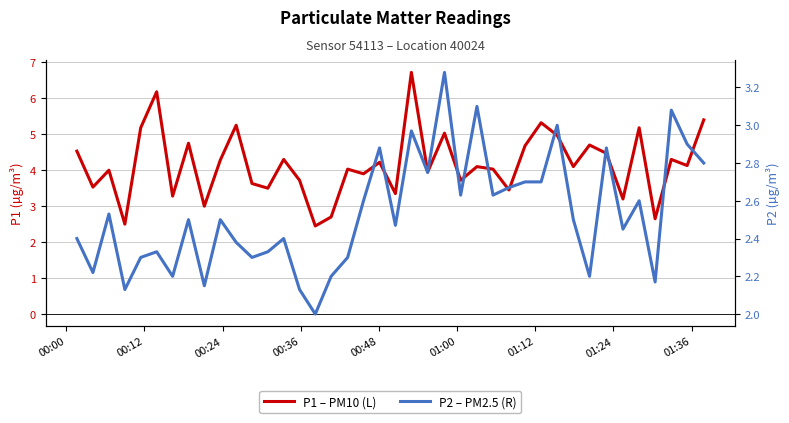

What position from the left is 01:00?

6